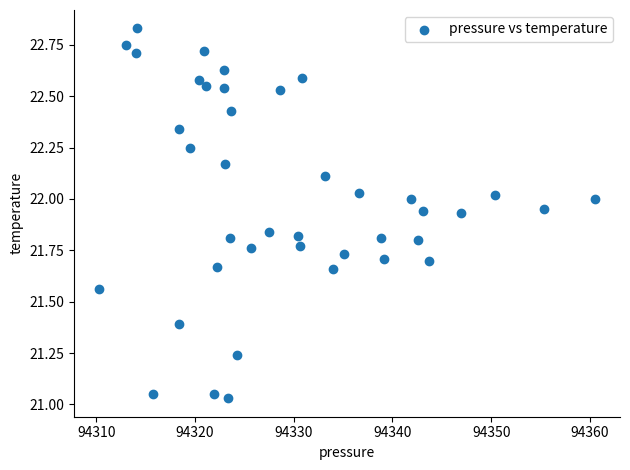

What is the range of X values (max minus min)?

50.2